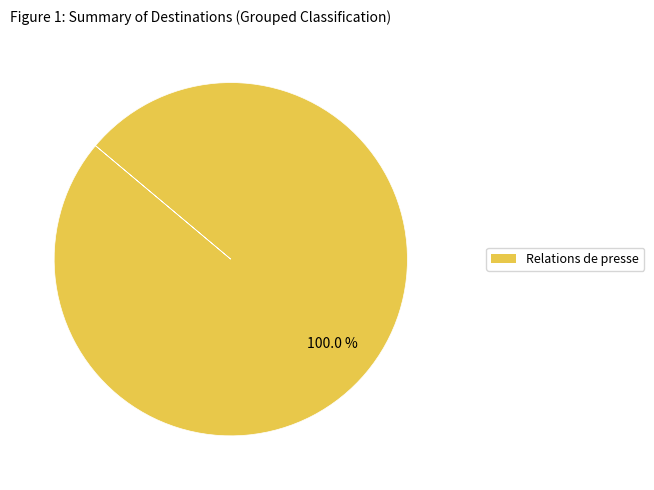

Rank the categories by value from highest to lowest.

Relations de presse